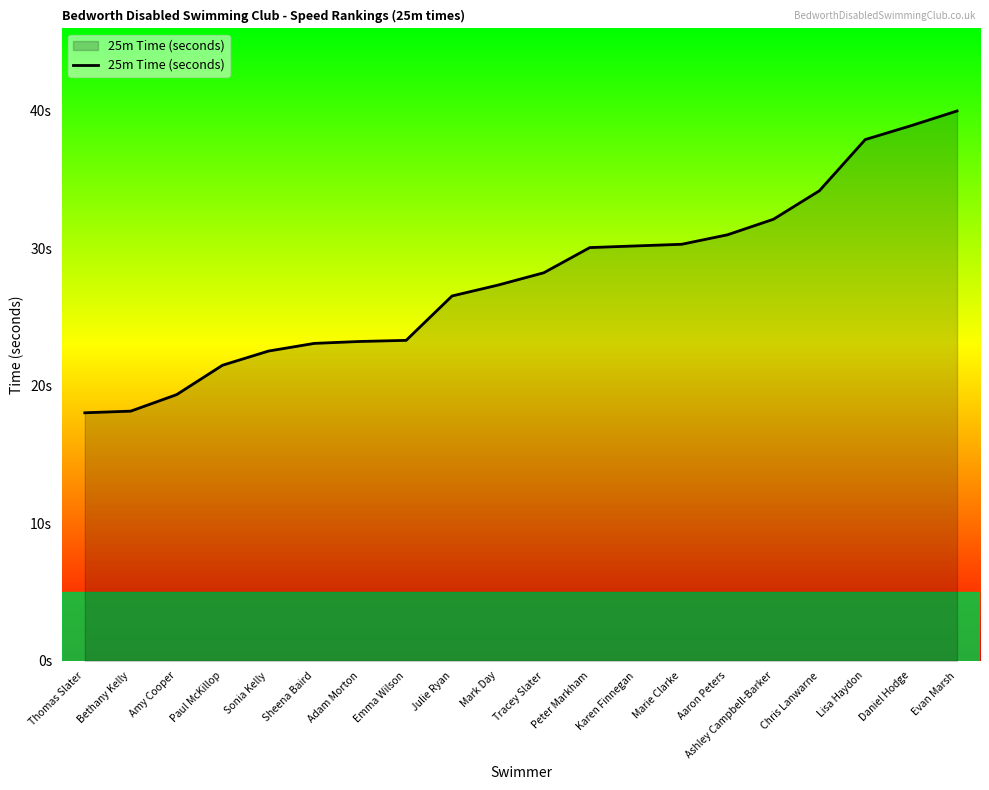

True or false: the data shows 13.3 at Adam Morton.

False